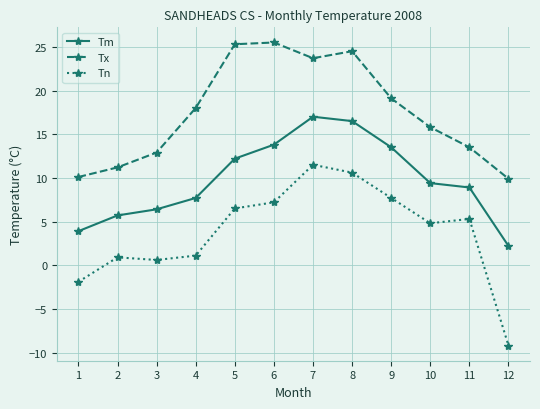

What is the difference between the Tm values at 6 and 1?

9.9